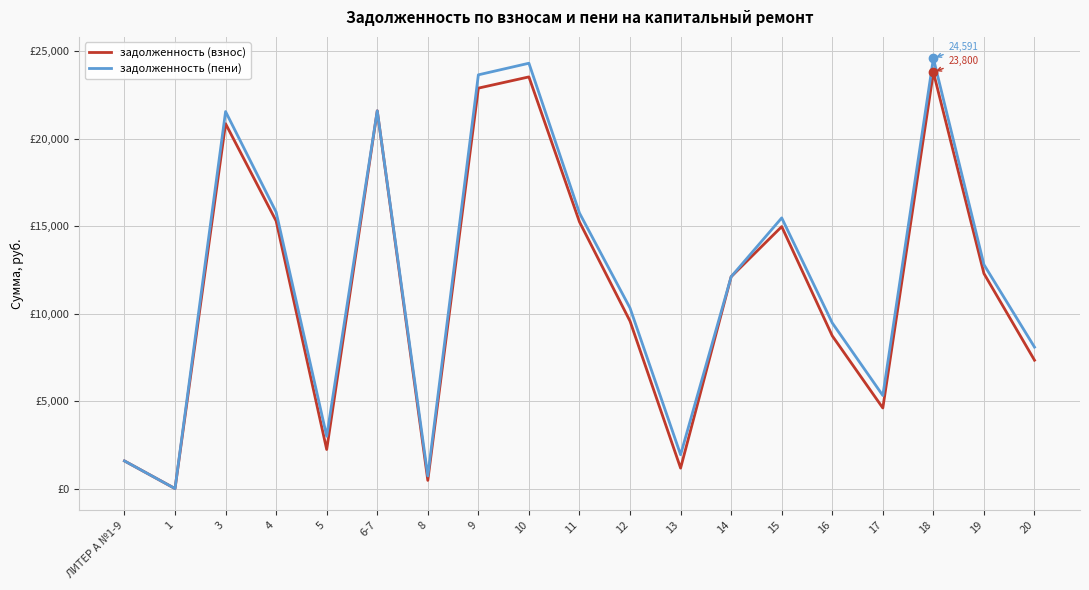

Does the chart have visible grid lines?

Yes